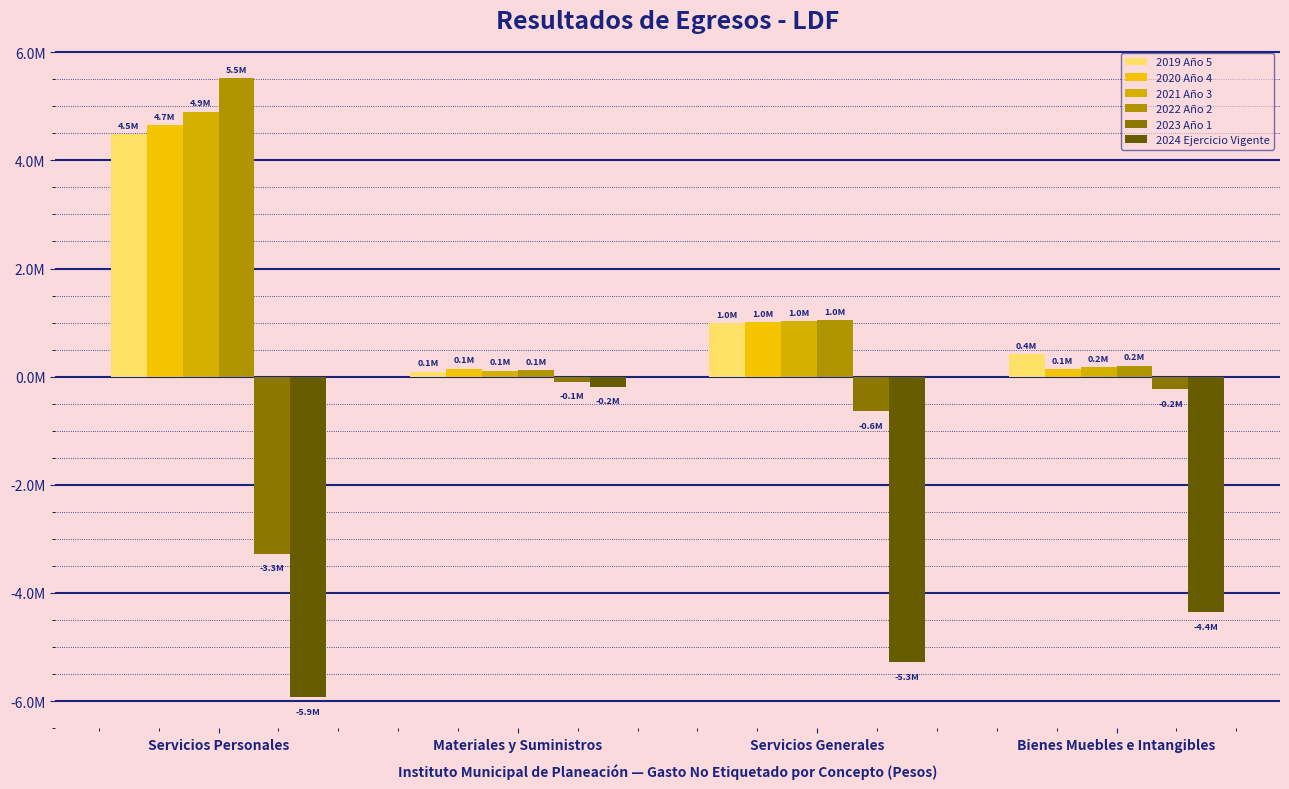

Does the chart contain stacked bars?

No